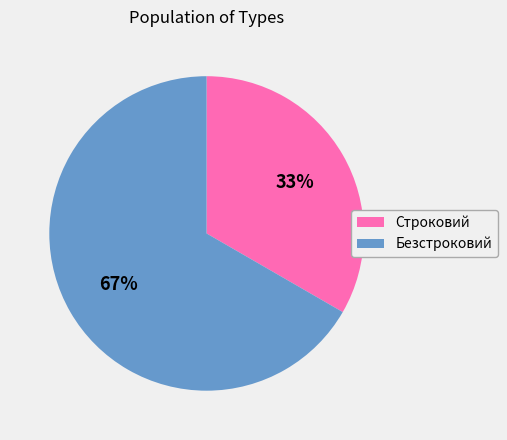

How many slices are in this pie chart?

2